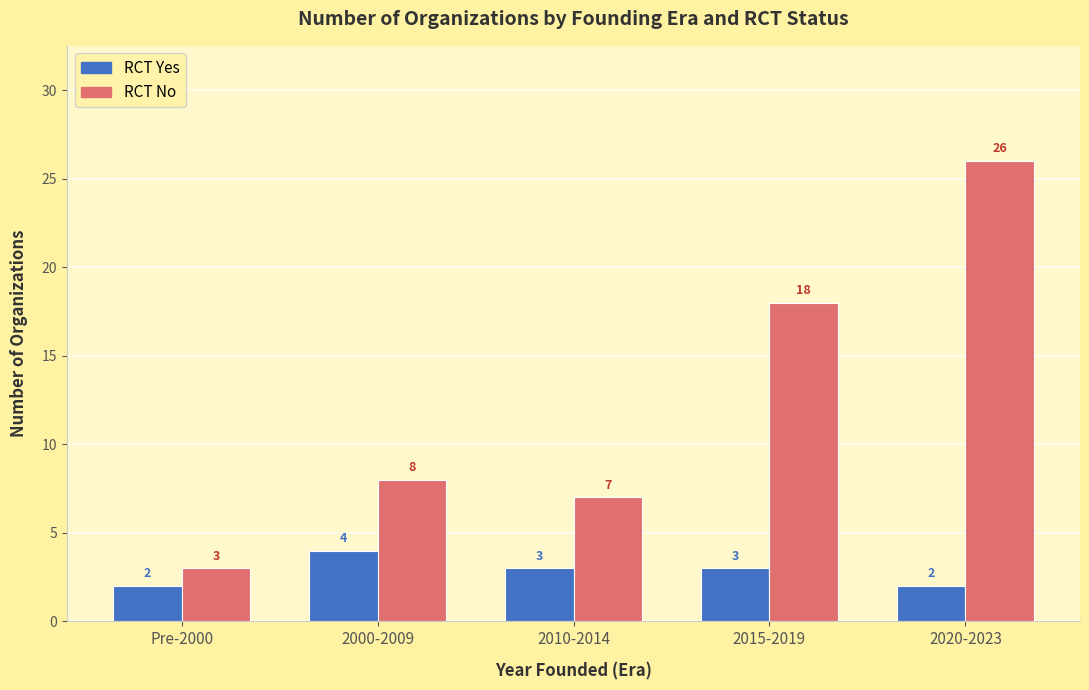

What is the maximum value for RCT Yes?

4